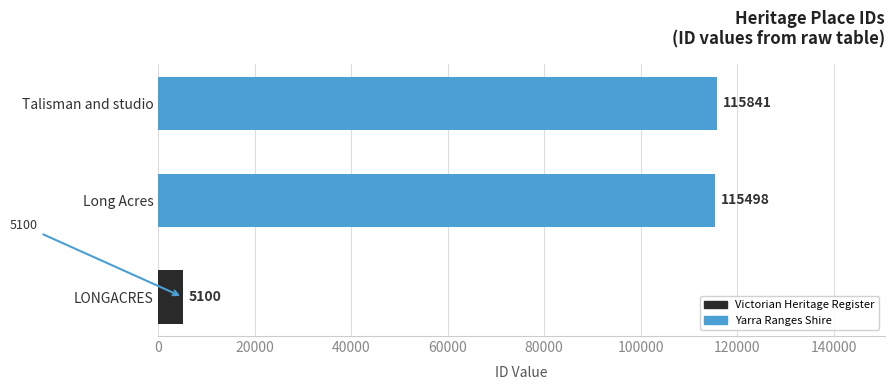

What is the difference between the maximum and second lowest values?

343